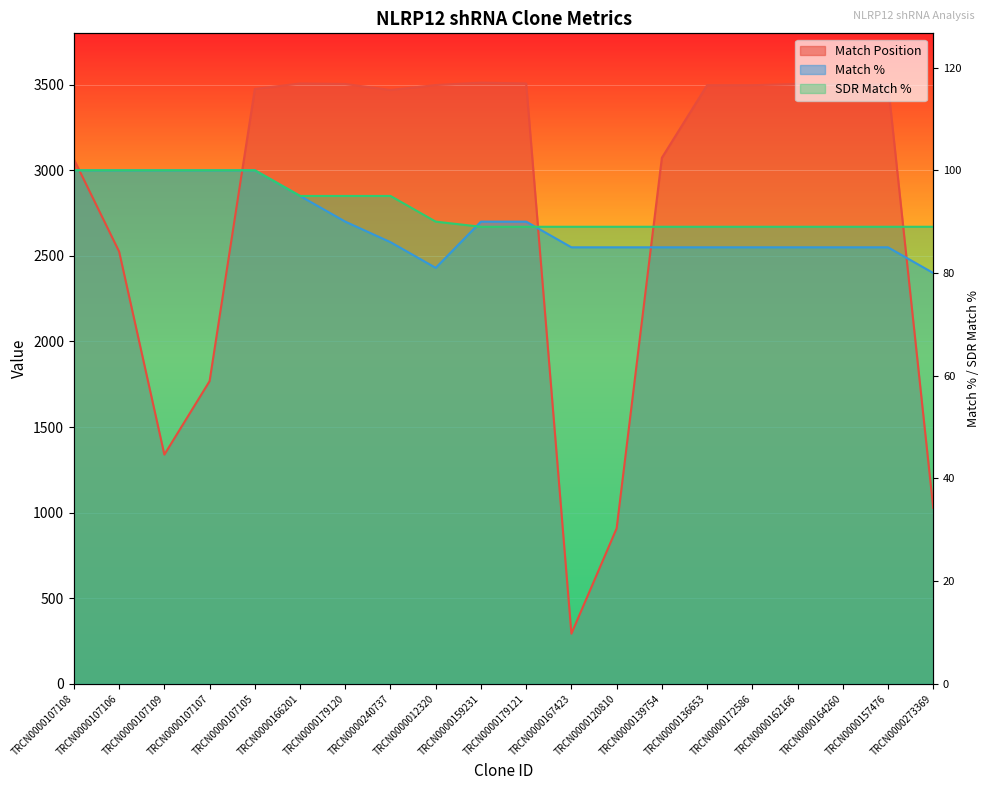

What is the label of the 4th point from the right?

TRCN0000162166